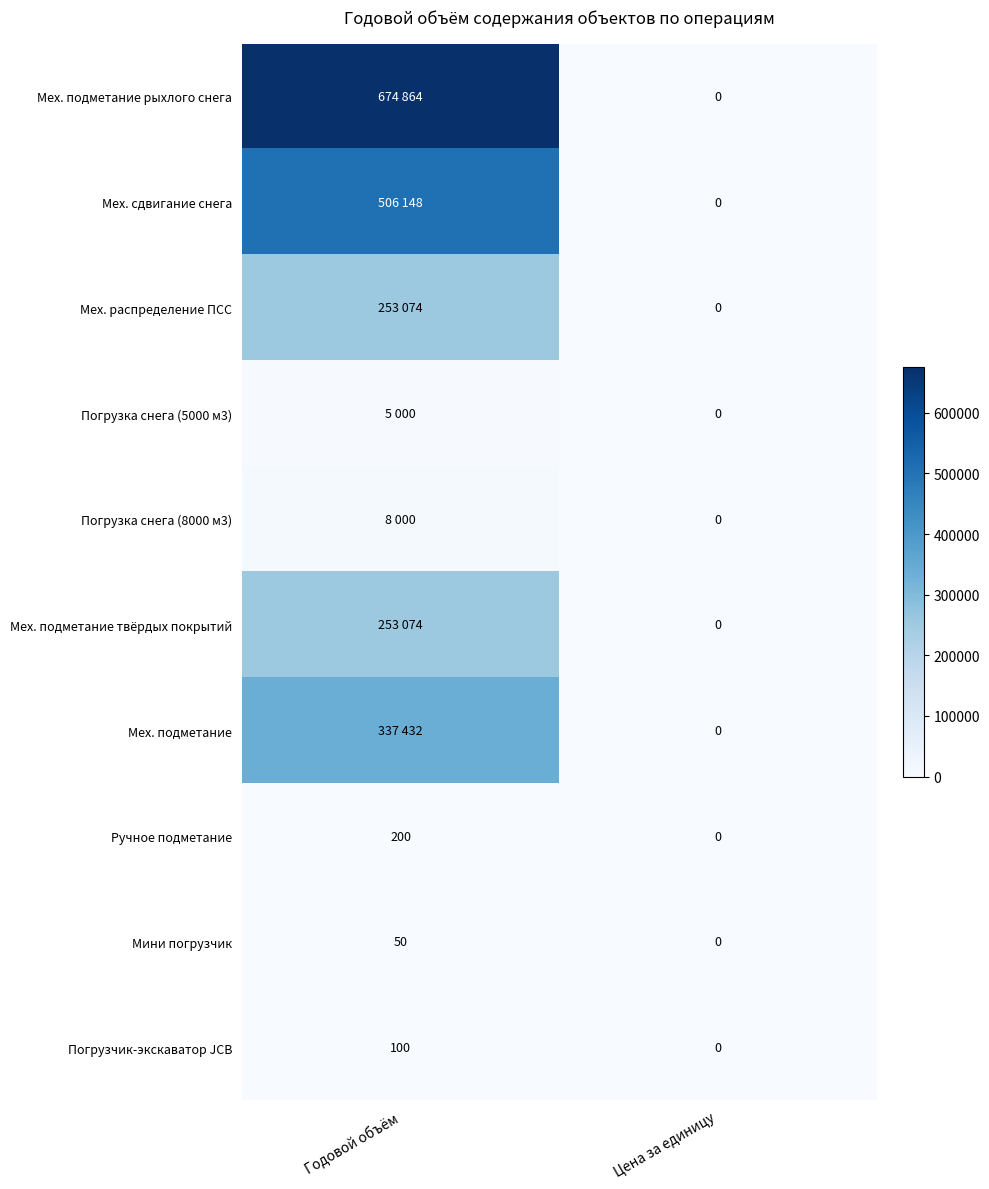

True or false: Погрузчик-экскаватор JCB has a value of 174 at Годовой объём.

False